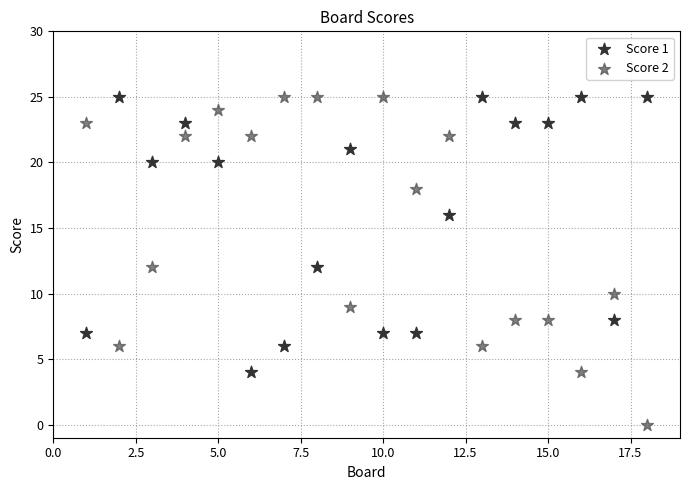

Which series has the largest Y range (max minus min)?

Score 2